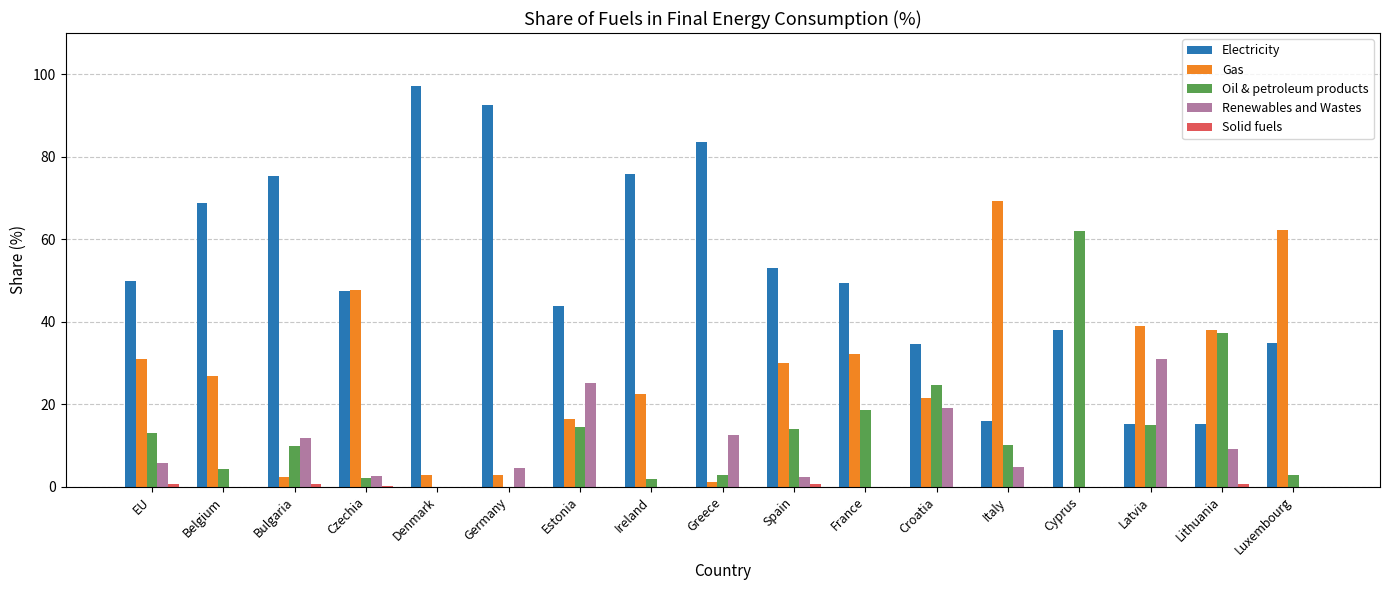

What is the sum of the Oil & petroleum products values at Latvia and Czechia?

17.0